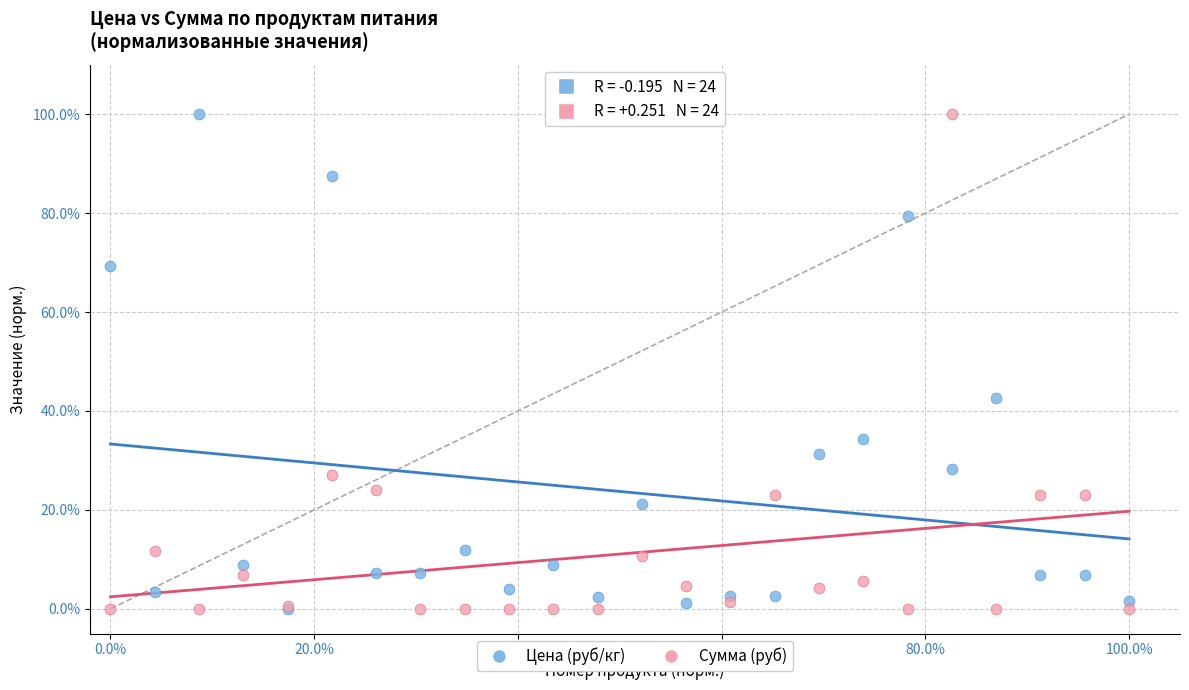

What are all the series names shown in the legend?

Цена (руб/кг), Сумма (руб)